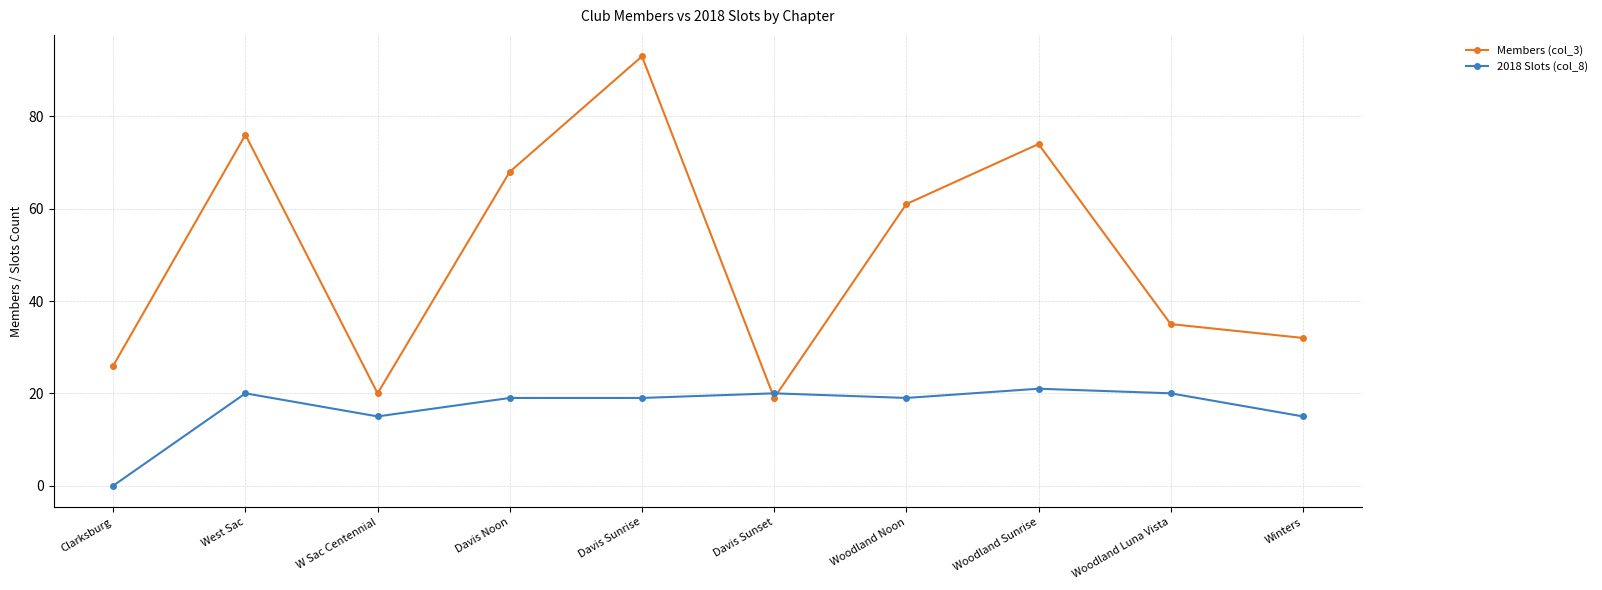

What is the difference between the Members (col_3) values at Winters and Davis Noon?

36